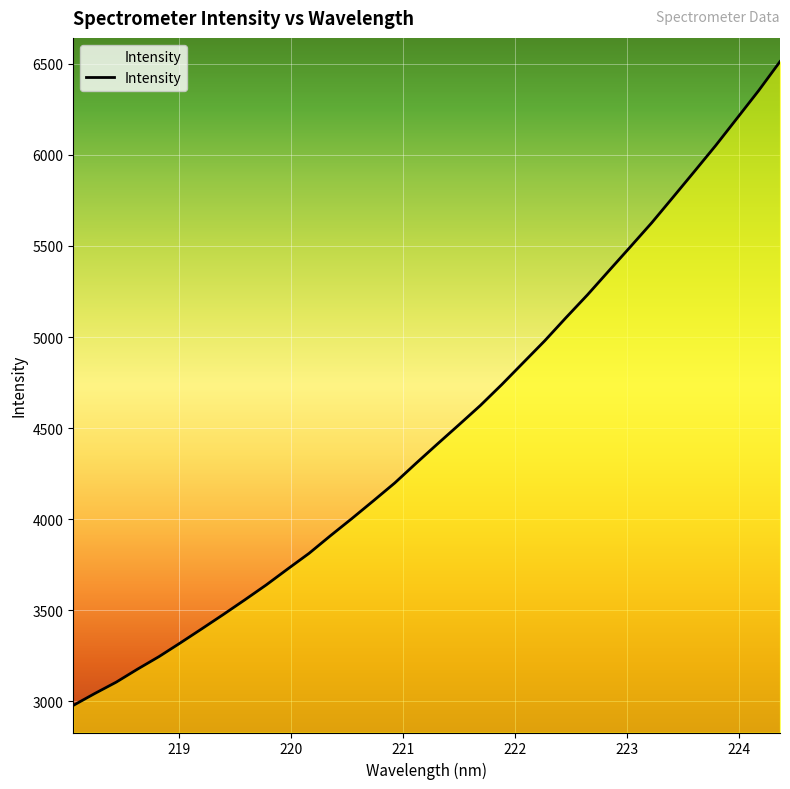

What is the maximum value shown in the chart?

6513.0